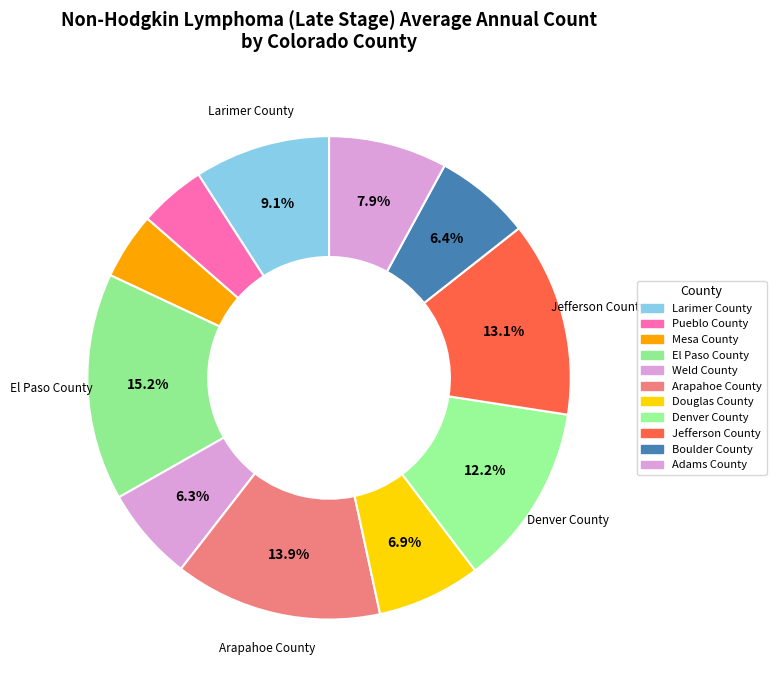

How many slices are in this pie chart?

11